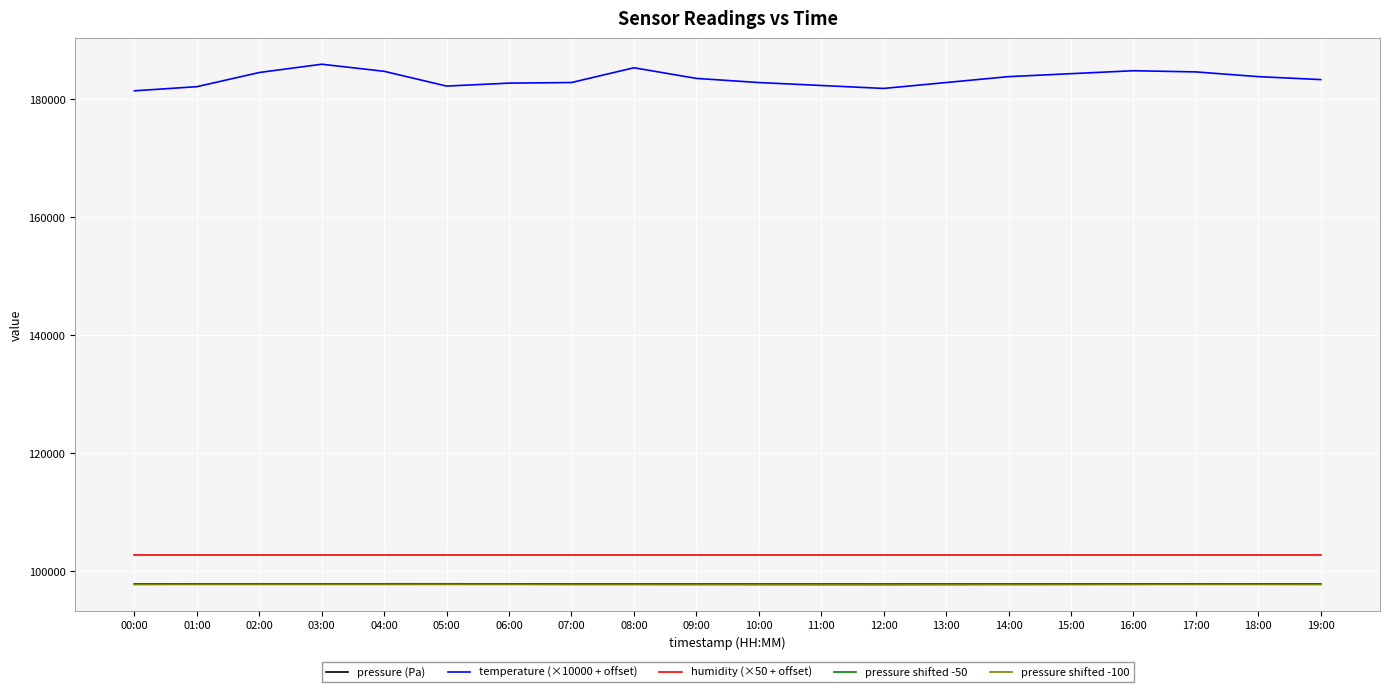

What is the spread (max minus min) of values at 14:00?

86020.0